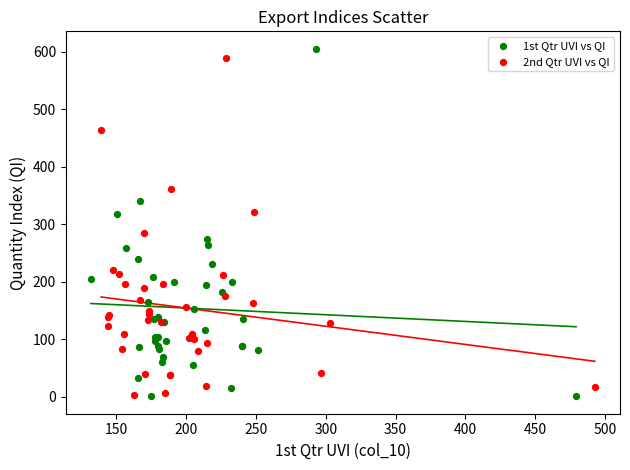

Which series has the largest Y range (max minus min)?

1st Qtr UVI vs QI